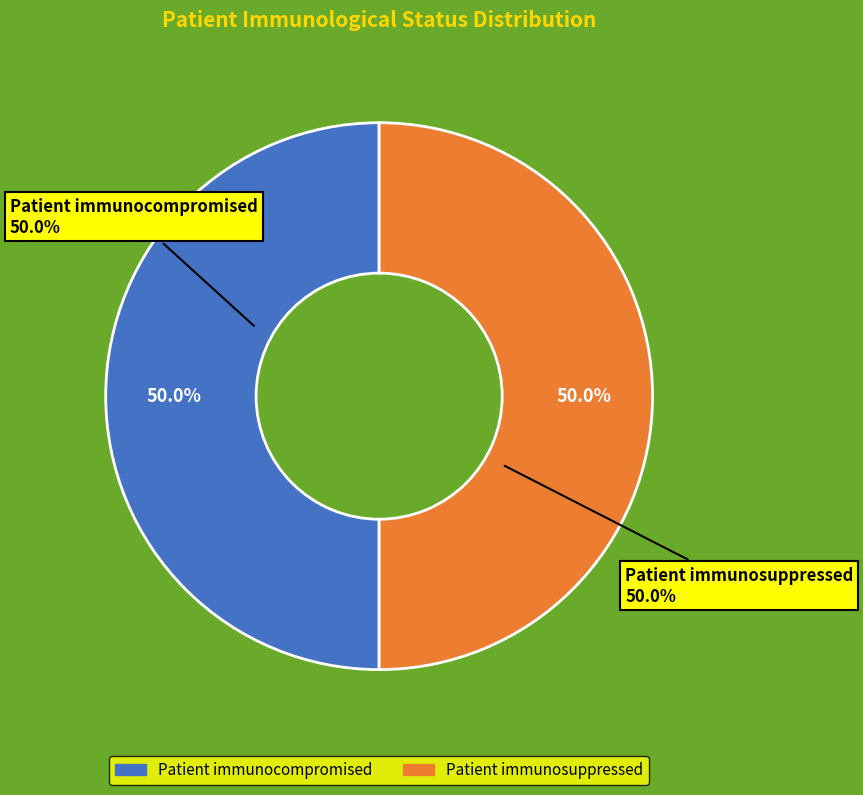

What is the largest slice in the pie chart?

Patient immunosuppressed